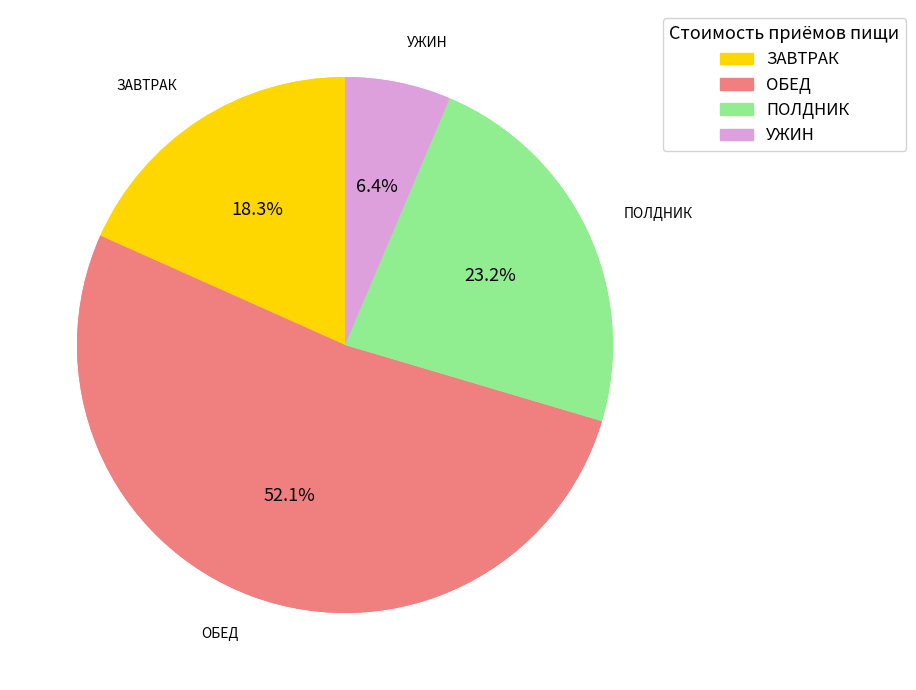

Does any single category account for the majority?

Yes